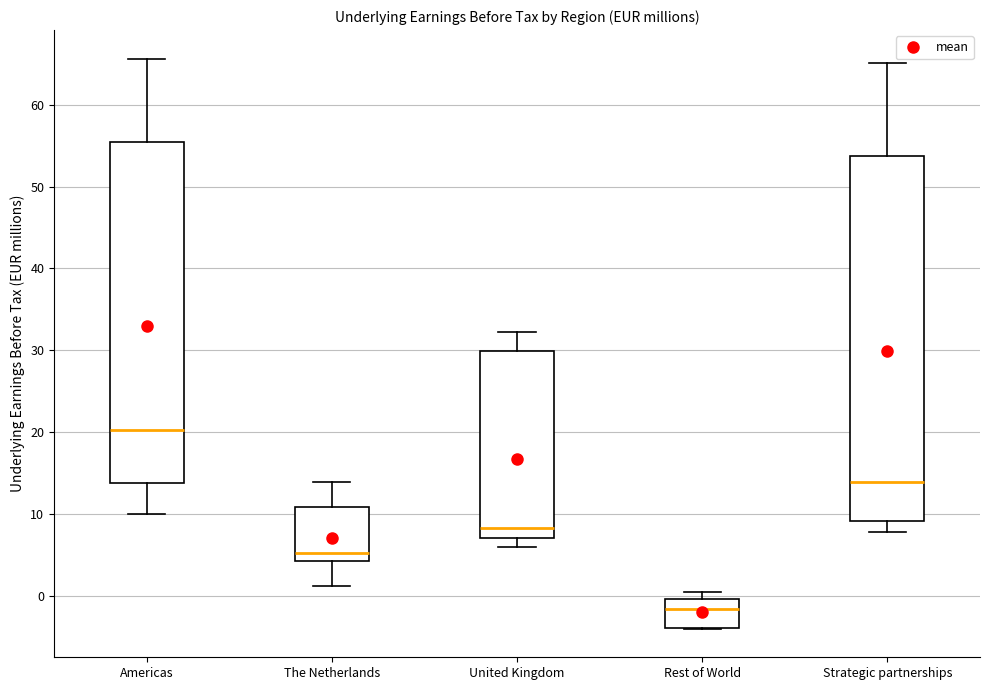

Where does the lower whisker of the box for The Netherlands end on the y-axis? The values are not printed on the chart, so give them approximately, as read against the axis.

1